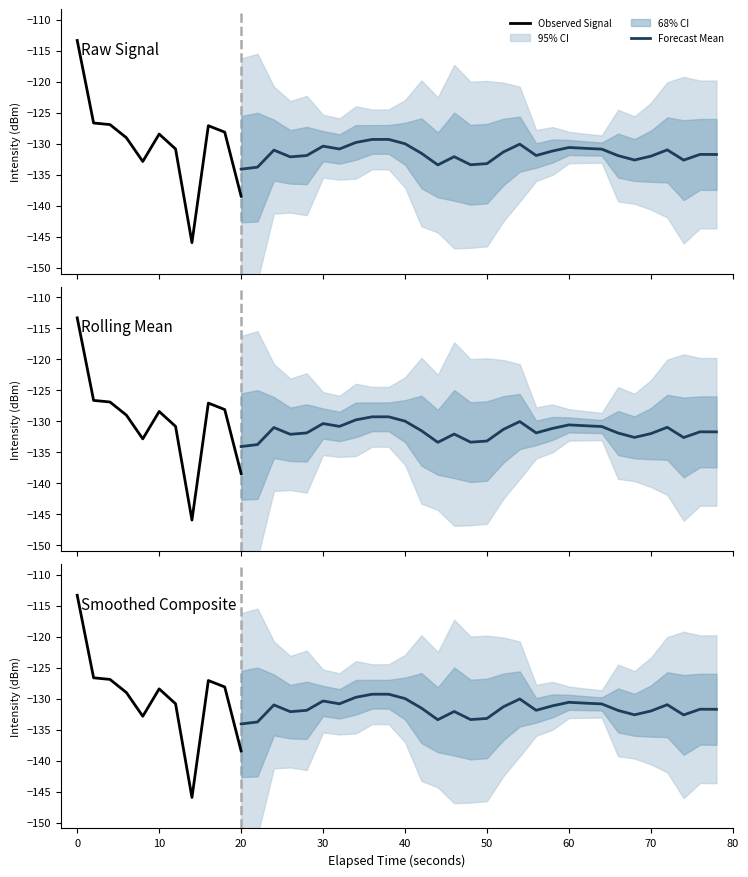

The intensity(dBm) series shows -128.4 at 5. True or false?

True